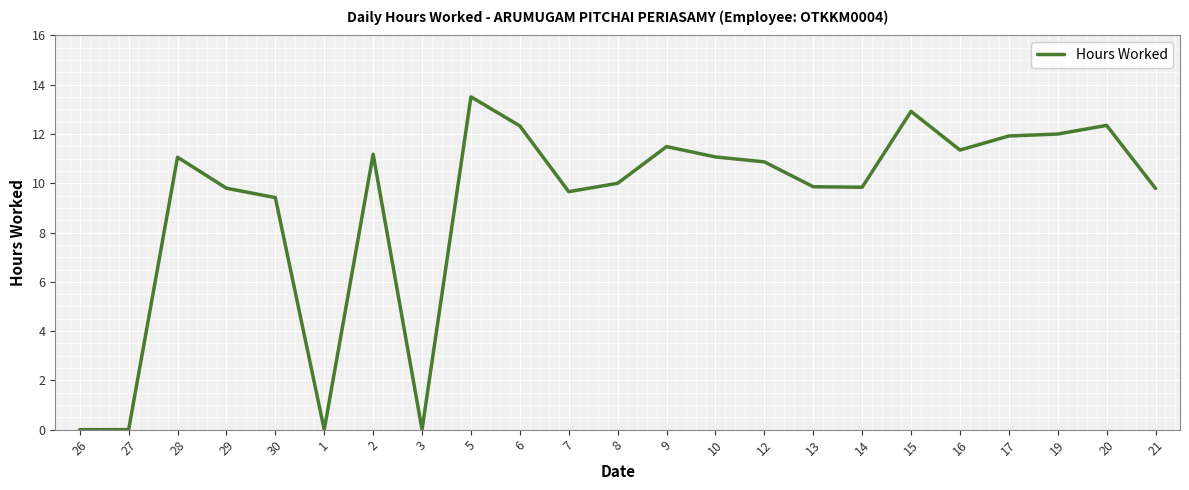

What is the greatest value displayed?

13.5